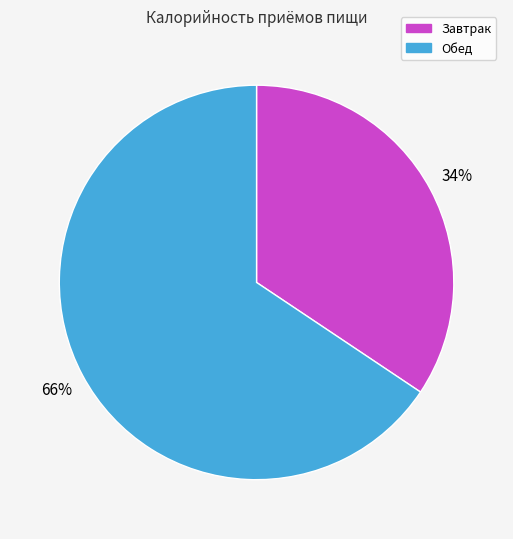

To the nearest percent, what is the average slice percentage?

50%